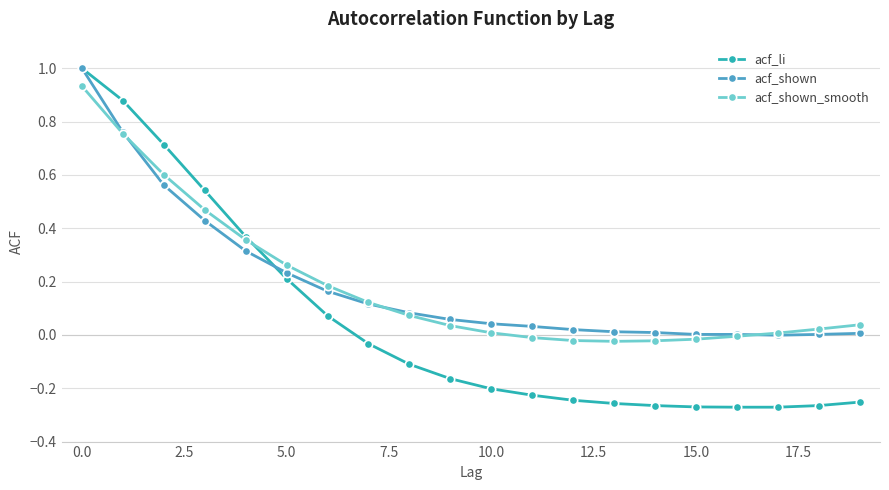

How many lines are shown in the chart?

3